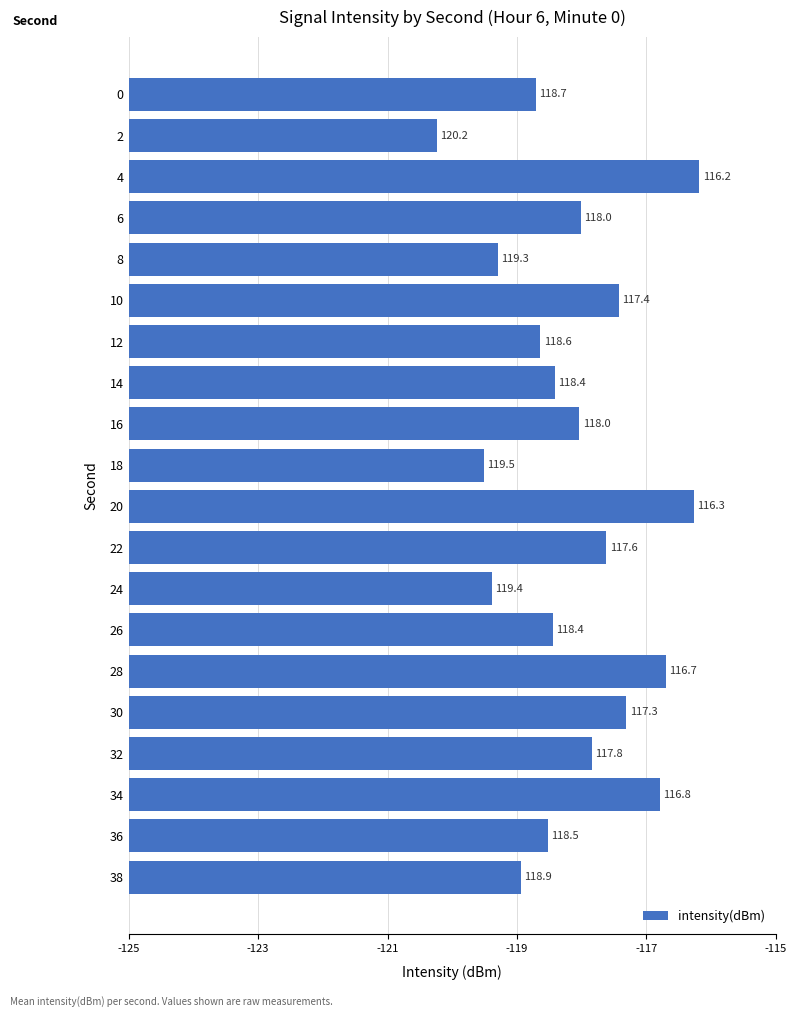

Are the bars horizontal?

Yes